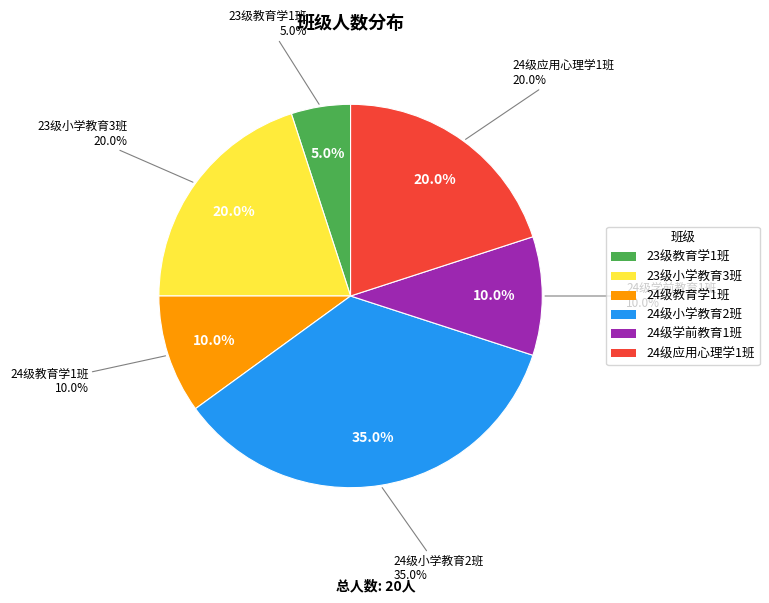

Rank the categories by value from lowest to highest.

23级教育学1班, 24级教育学1班, 24级学前教育1班, 23级小学教育3班, 24级应用心理学1班, 24级小学教育2班